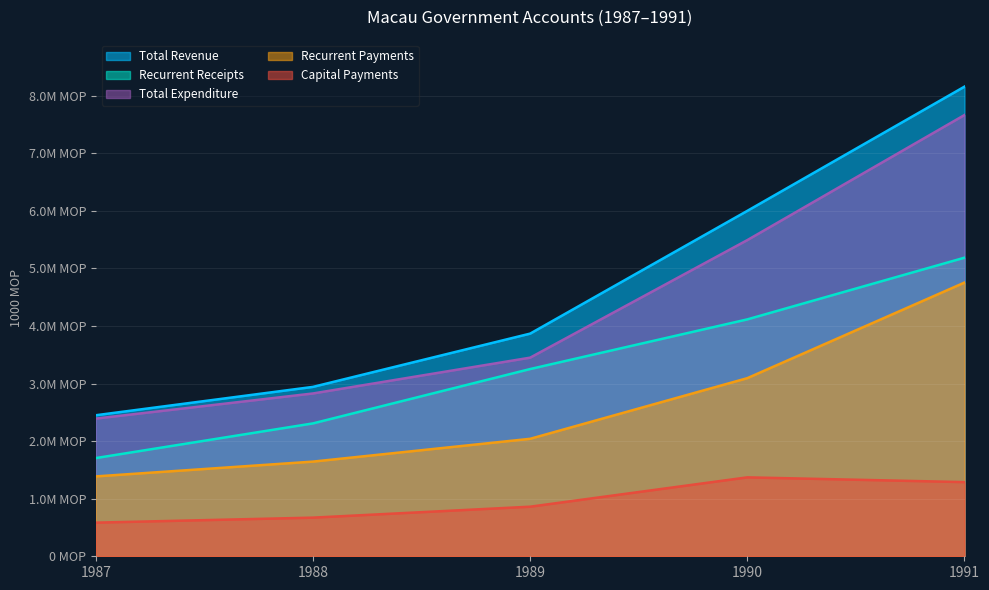

True or false: Total Revenue has a value of 5997823 at 1990.

True